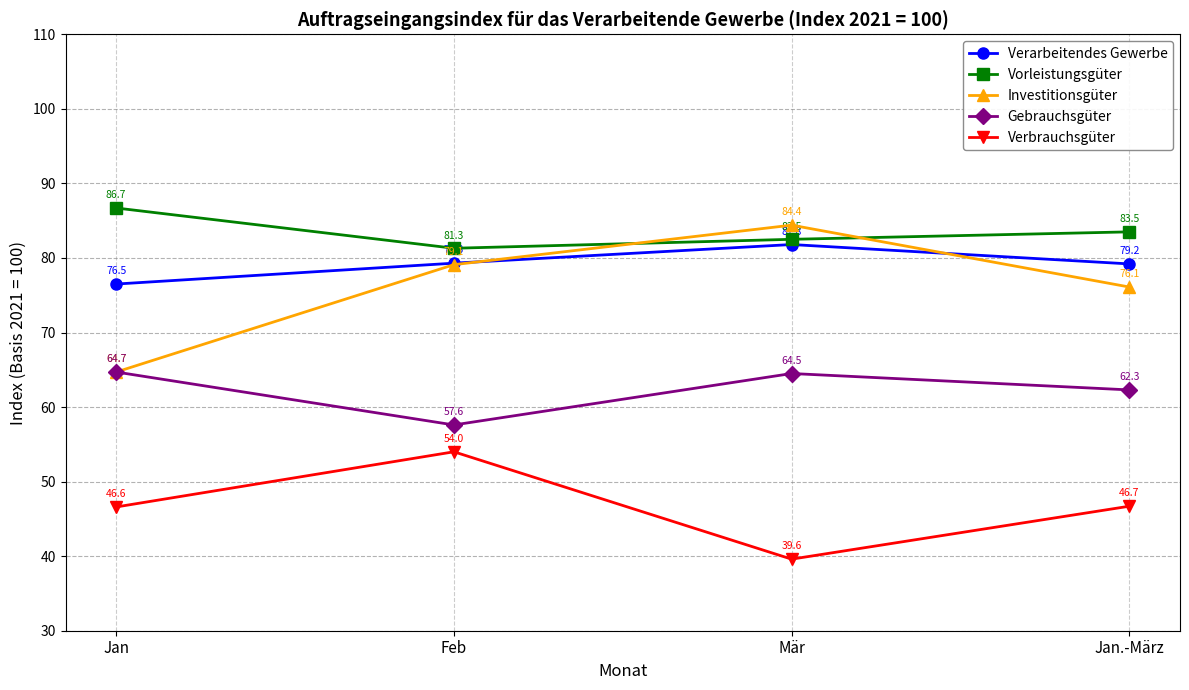

The value of Verarbeitendes Gewerbe at Mär is 129.4. True or false?

False